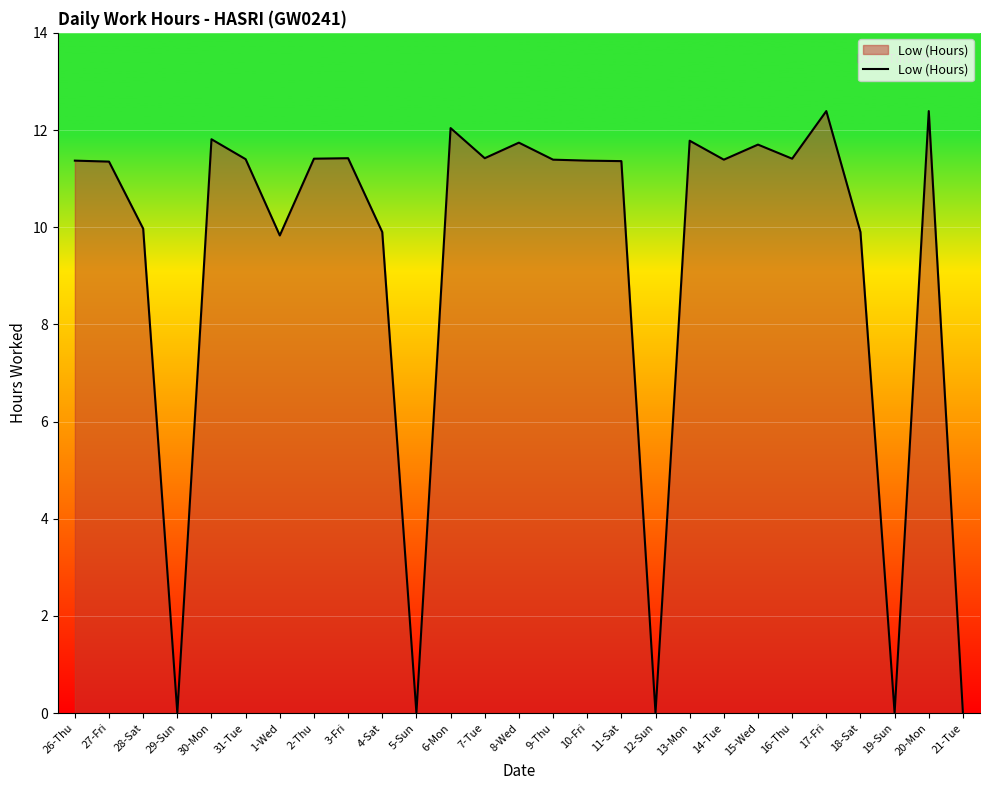

What is the greatest value displayed?

12.4